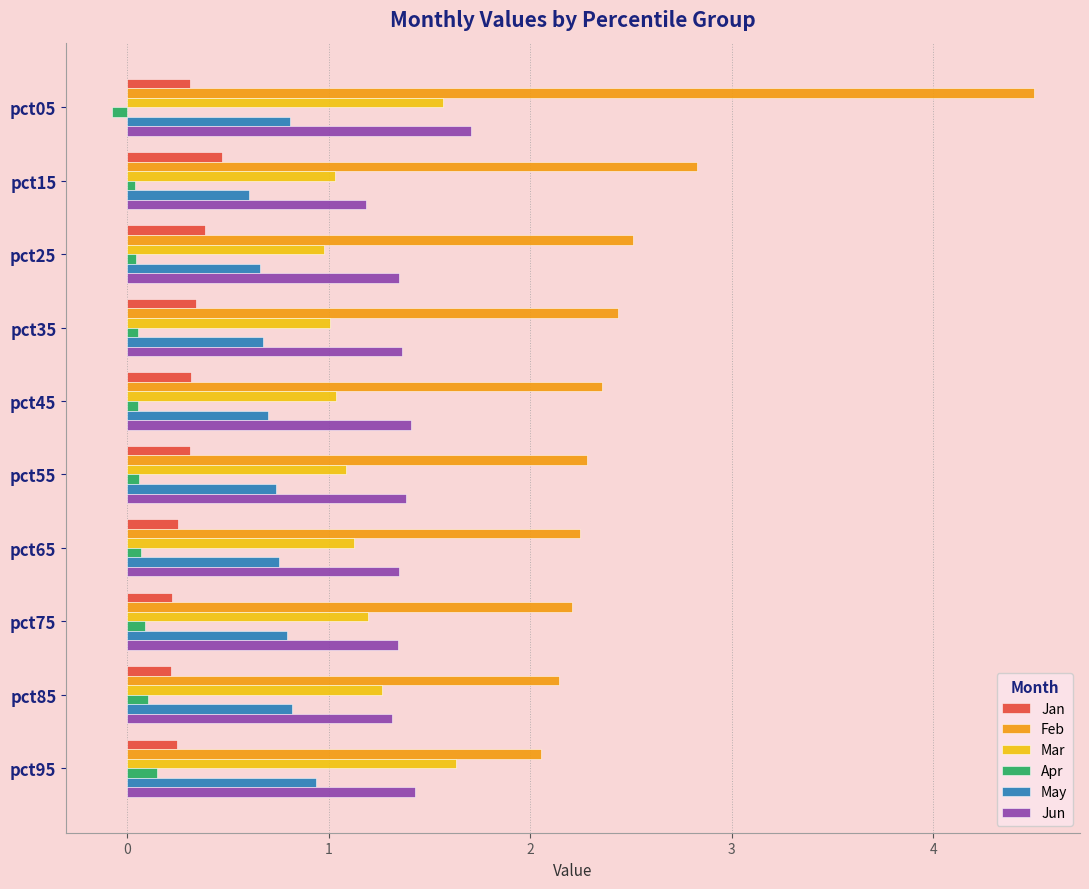

How many series are shown in this chart?

6